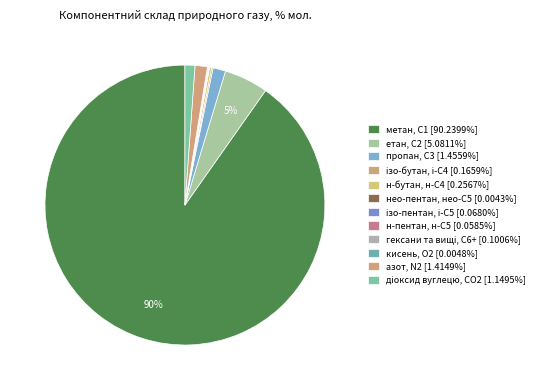

What percentage do пропан, С3 and н-пентан, н-С5 together represent?

1.5%